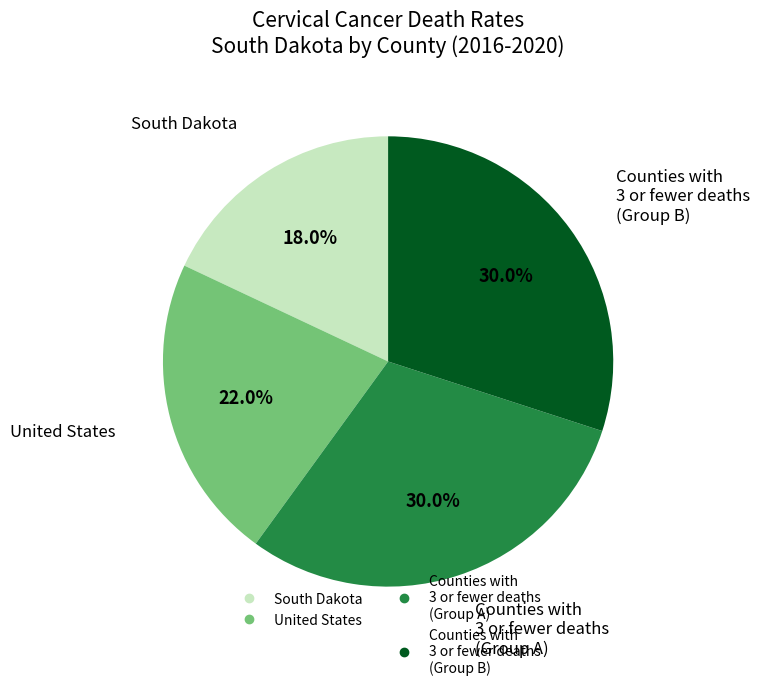

Is there a majority slice in this chart?

No